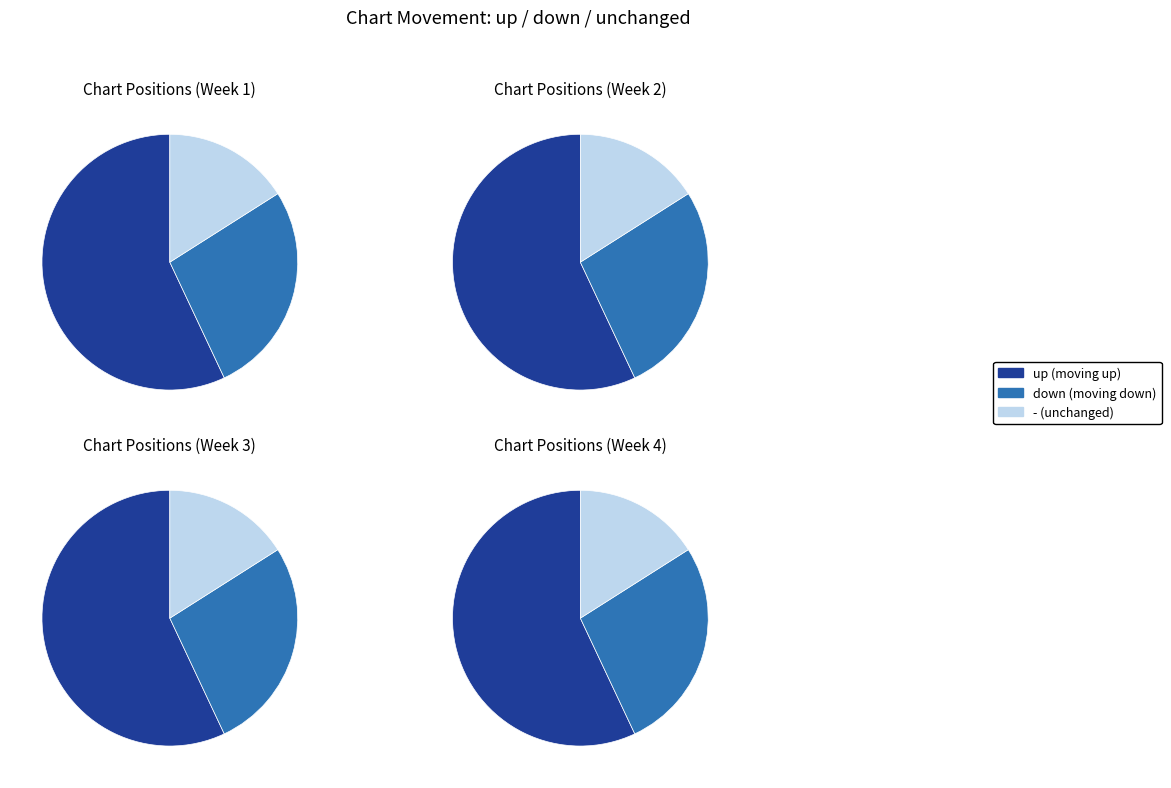

What percentage is the down slice, to the nearest percent?

27%